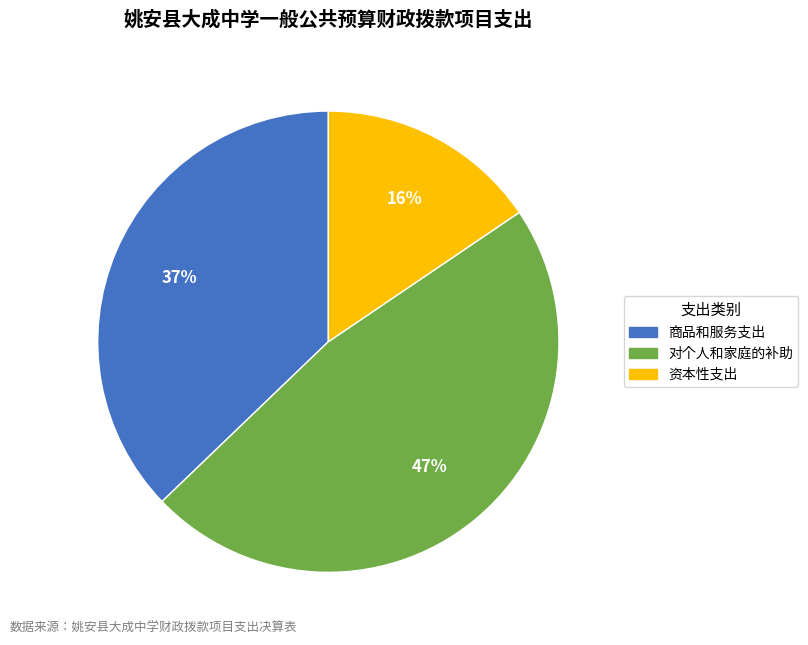

Count the number of slices in the pie.

3